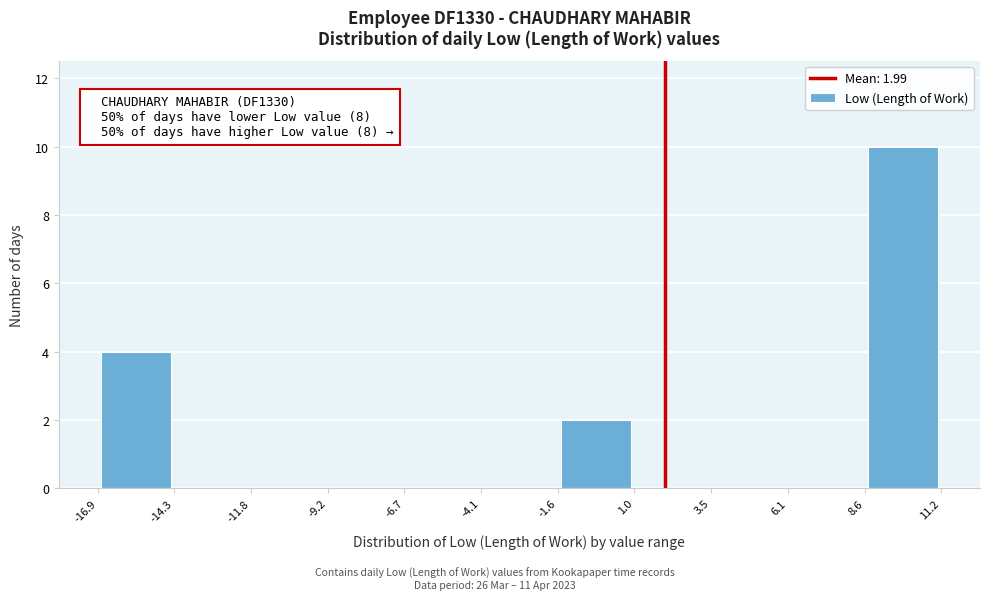

Over which range of the x-axis is the bar tallest?

8.6 to 11.2